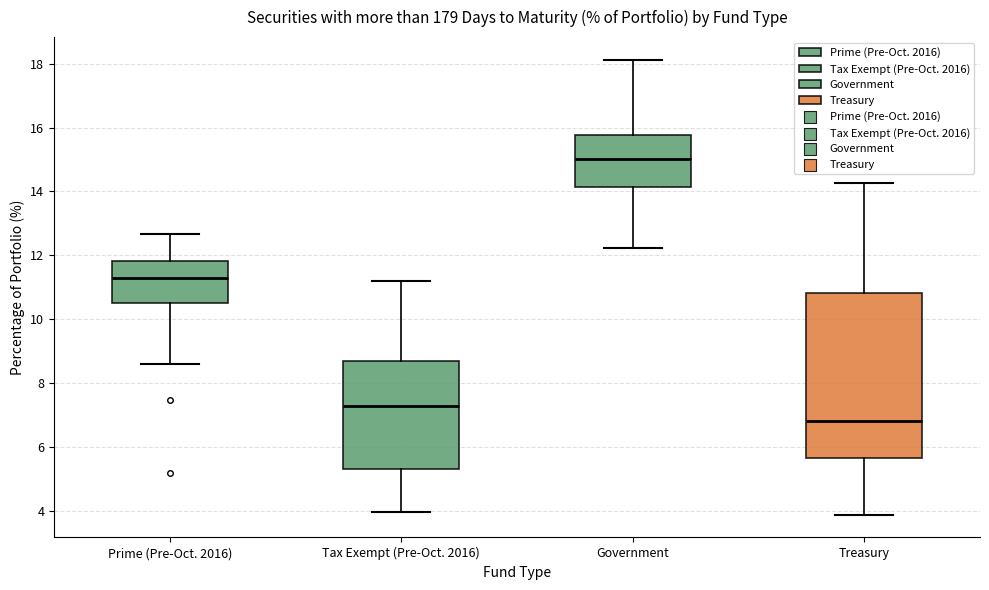

Comparing the boxes themselves (not the whiskers), which one is the tallest?

Treasury